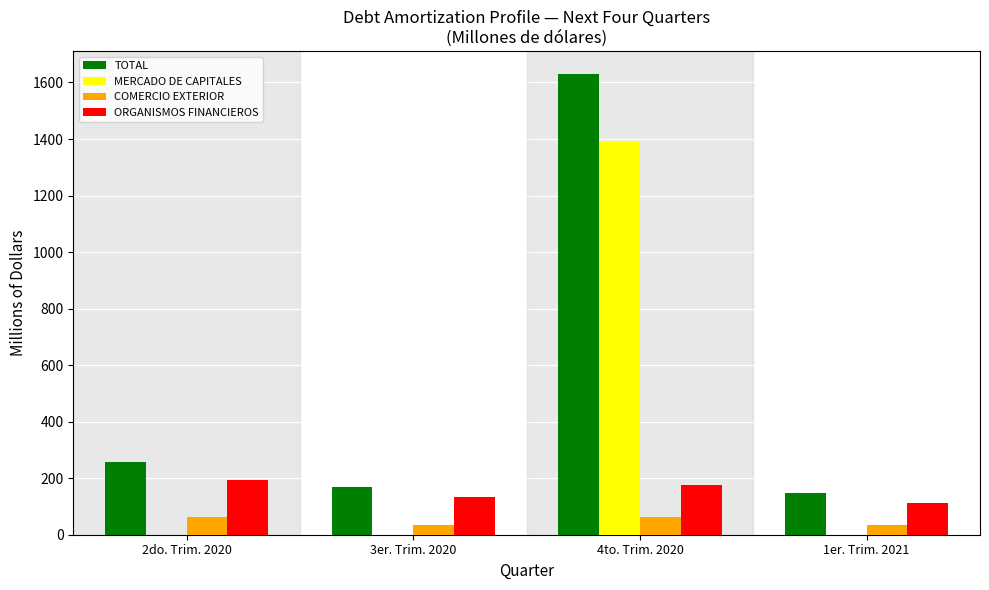

What is the highest value of the TOTAL series?

1629.1